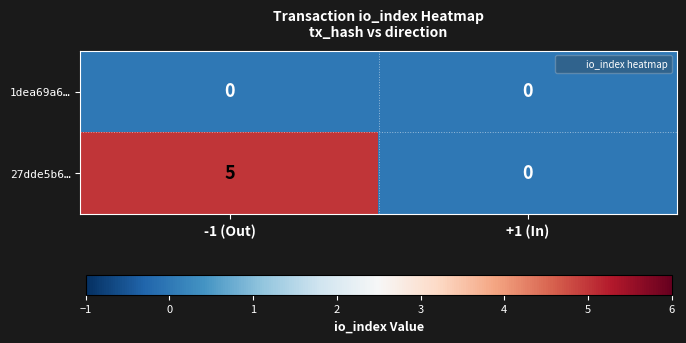

Is it true that 27dde5b6… equals 5 at -1 (Out)?

True